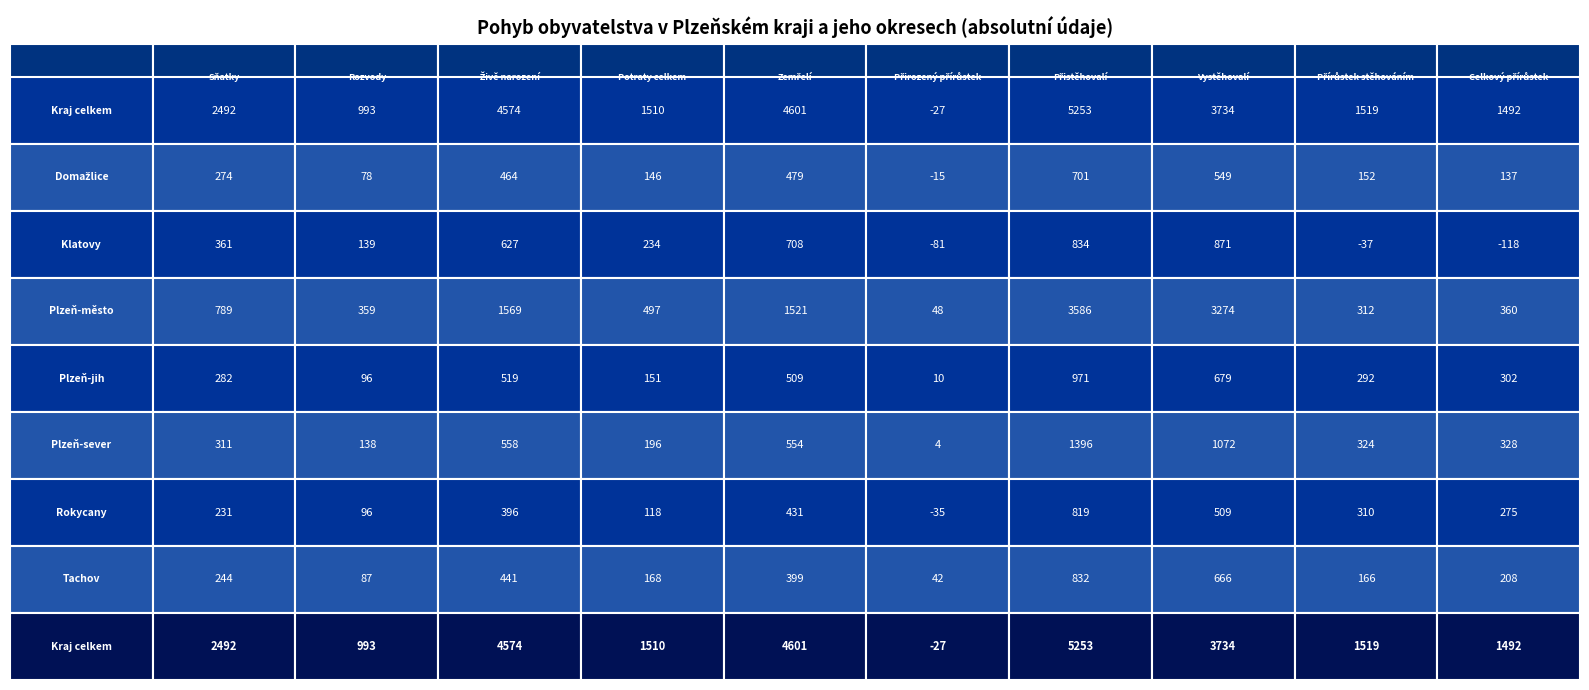

What is the minimum value for Plzeň-město?

48